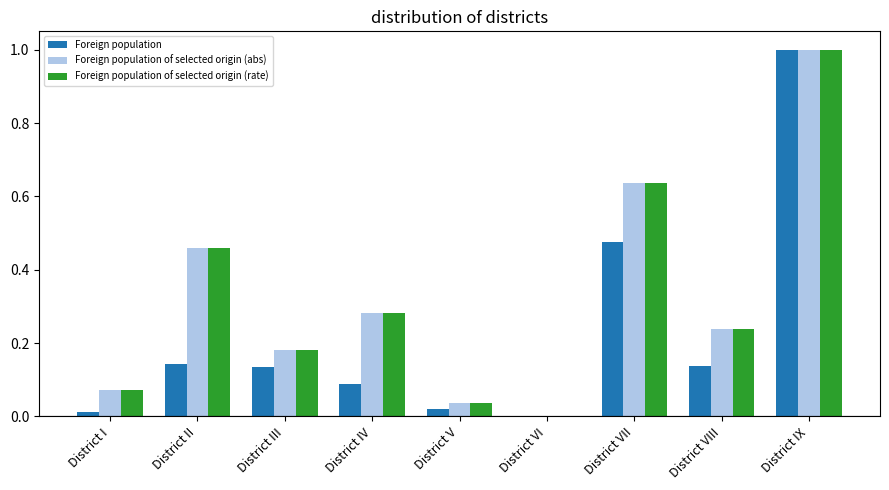

What is the sum of all Foreign population values?

2.0